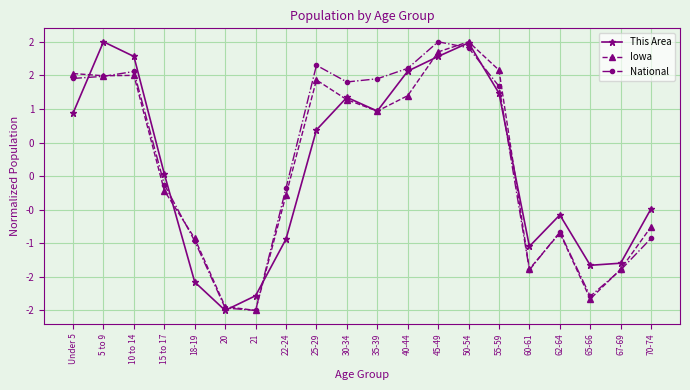

Is this an area chart (filled region under the line)?

No